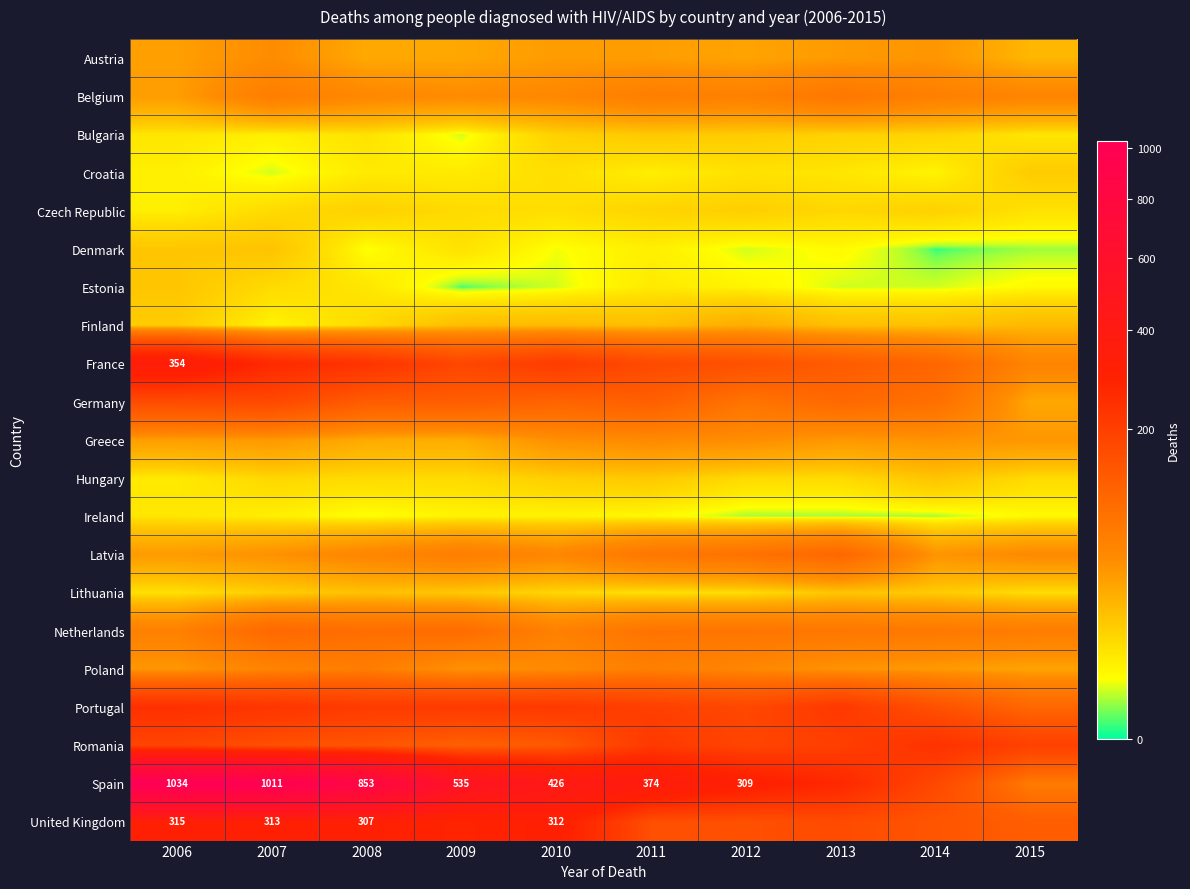

The Bulgaria series shows 10 at 2007. True or false?

False